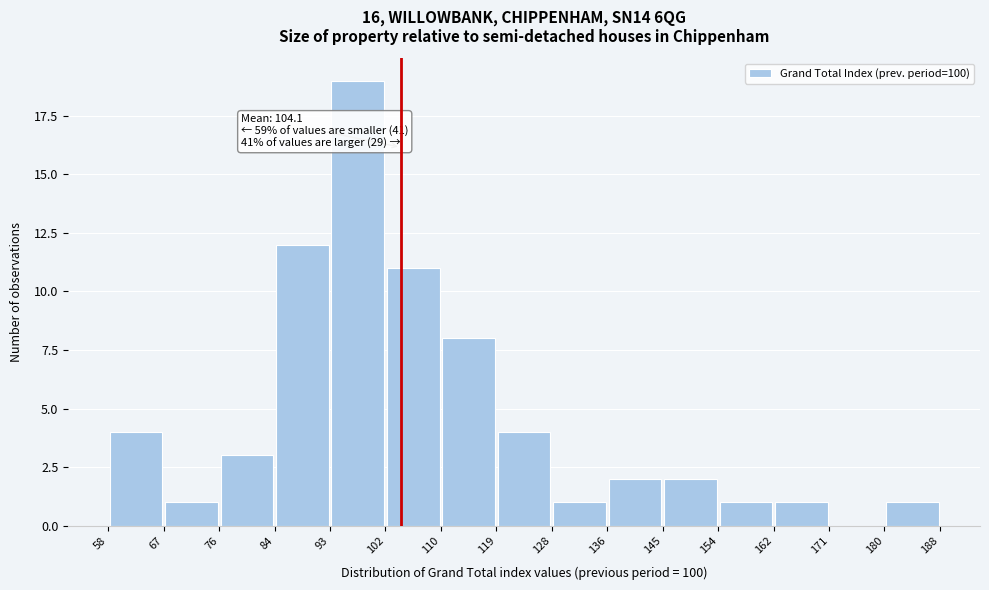

Over which range of the x-axis is the bar tallest?

93 to 102